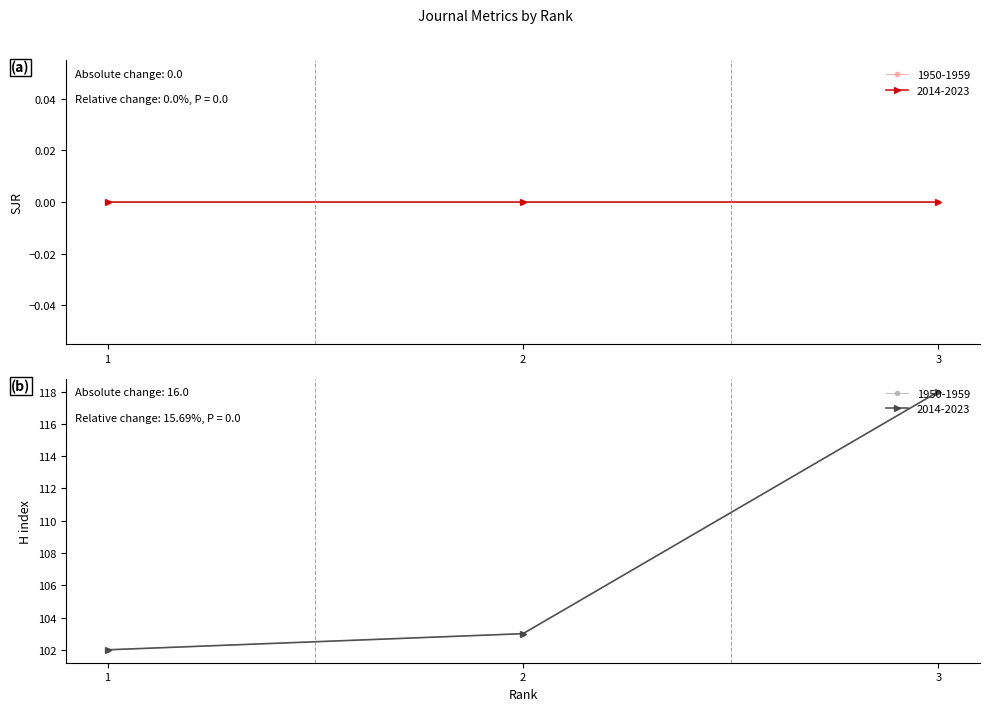

How many lines are shown in the chart?

4